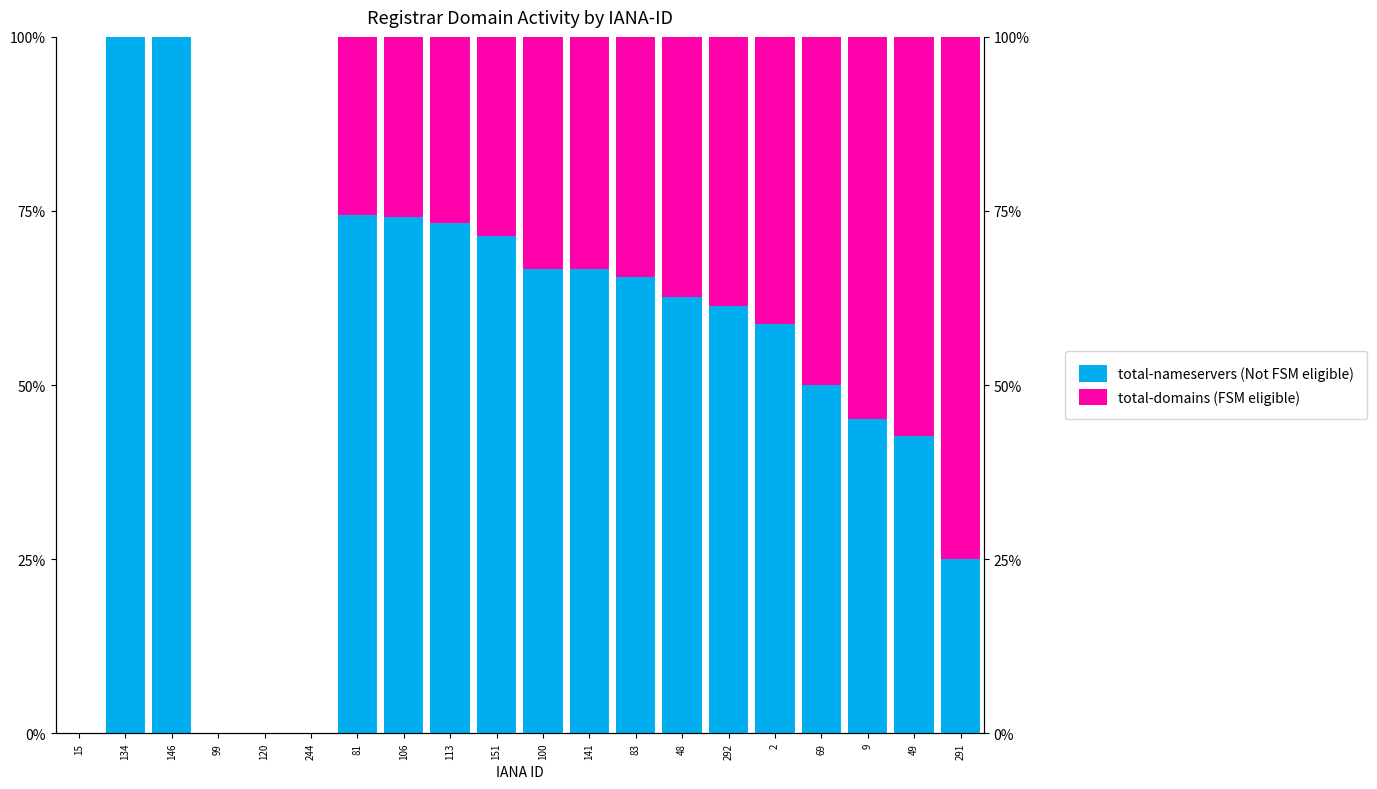

Which category has the lowest value in the total-nameservers (Not FSM eligible) series?

15